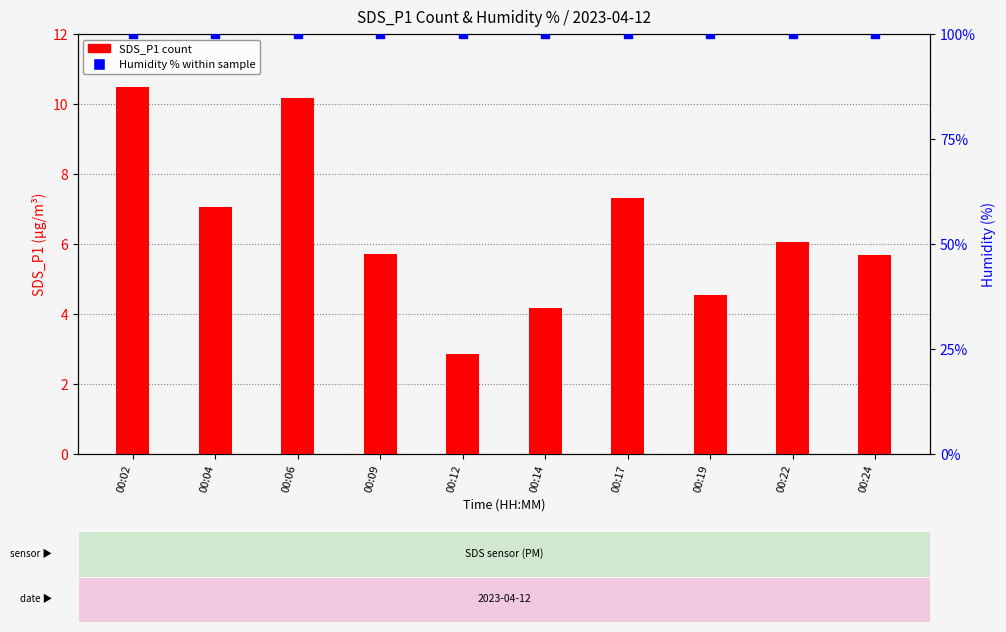

What are all the series names shown in the legend?

SDS_P1 count, Humidity %